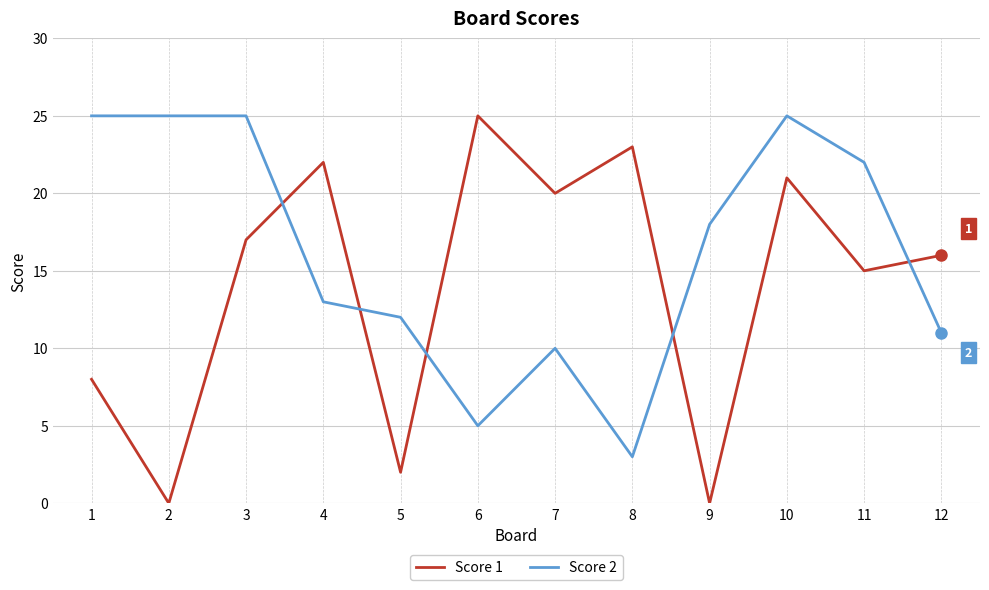

Reading right to left, list all the values displayed in this chart.

Score 1: 16	15	21	0	23	20	25	2	22	17	0	8
Score 2: 11	22	25	18	3	10	5	12	13	25	25	25